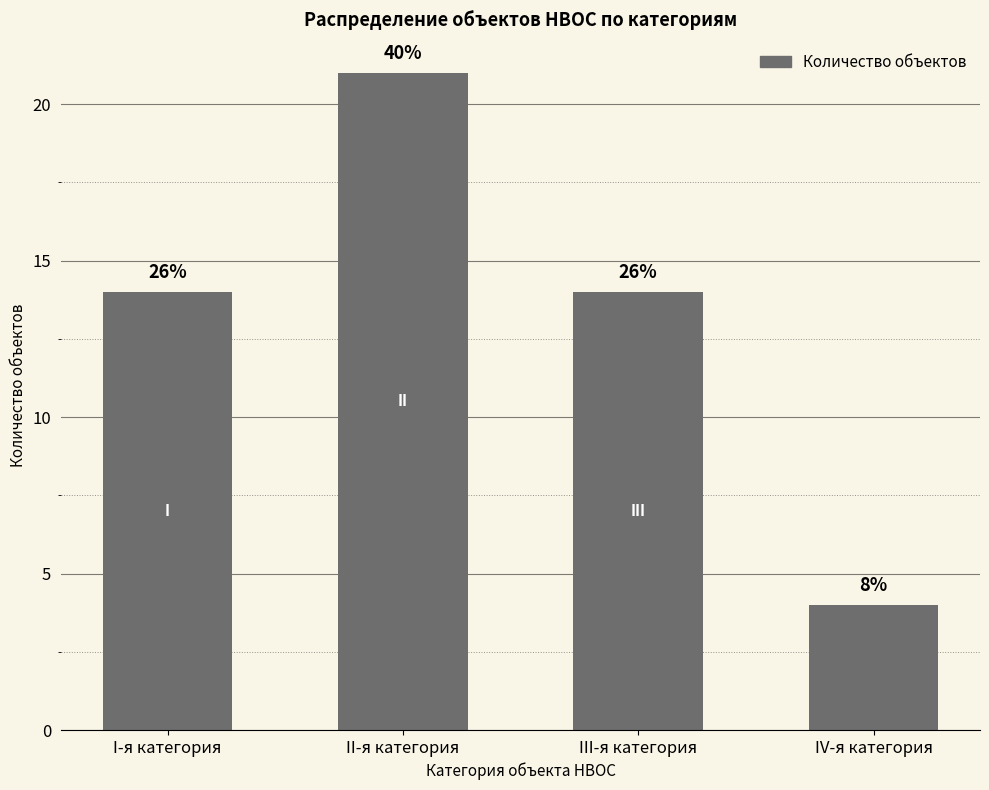

Count the values in the range 14 to 21.

3